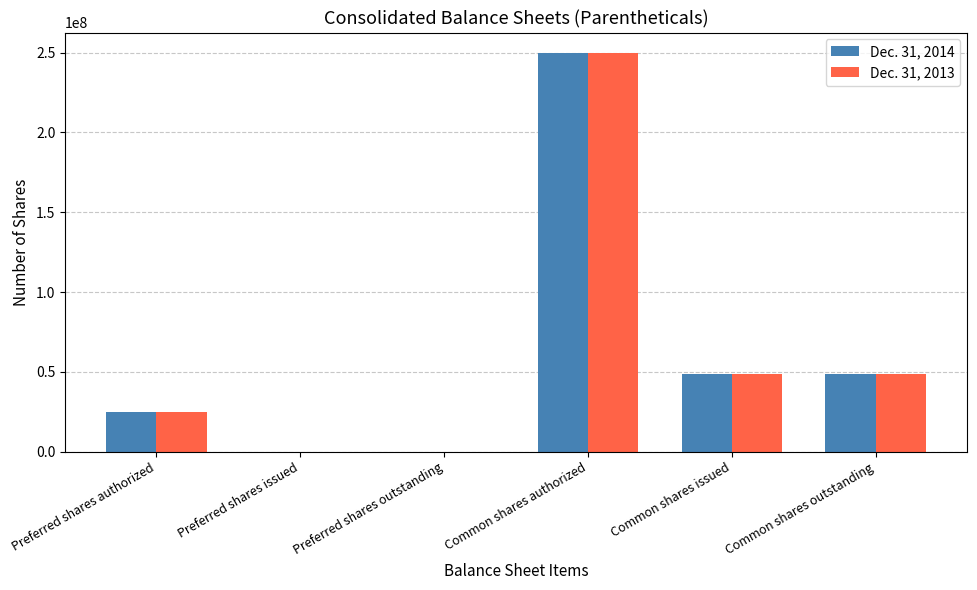

Reading left to right, extract all data points from this chart.

Dec. 31, 2014: 25000000	0	0	250000000	48831639	48831639
Dec. 31, 2013: 25000000	0	0	250000000	48788887	48788887